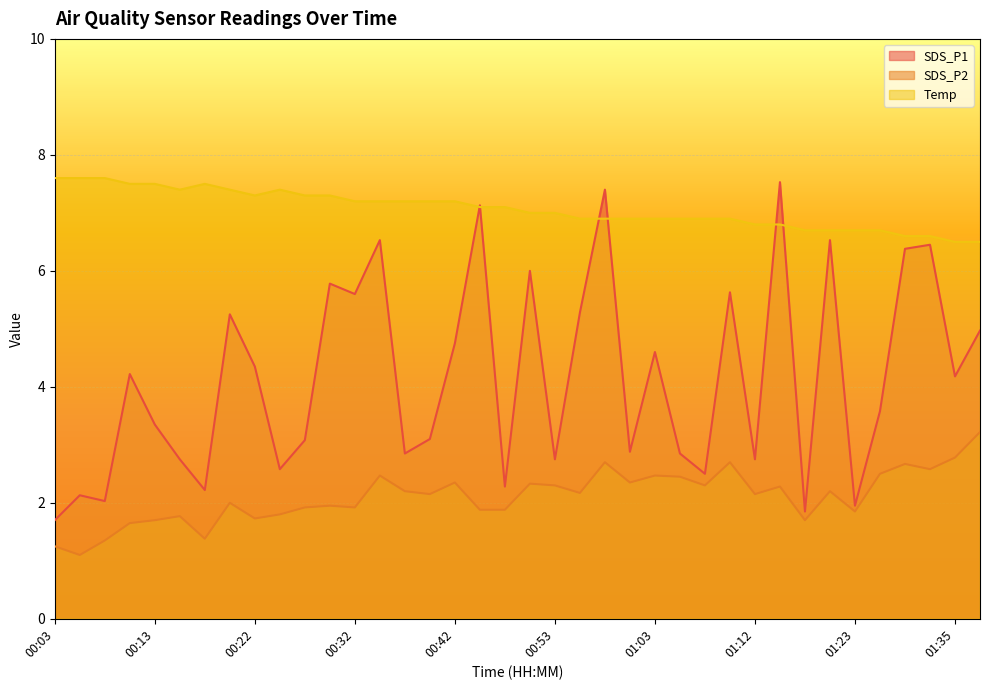

How many times do Temp and SDS_P1 cross each other?

6